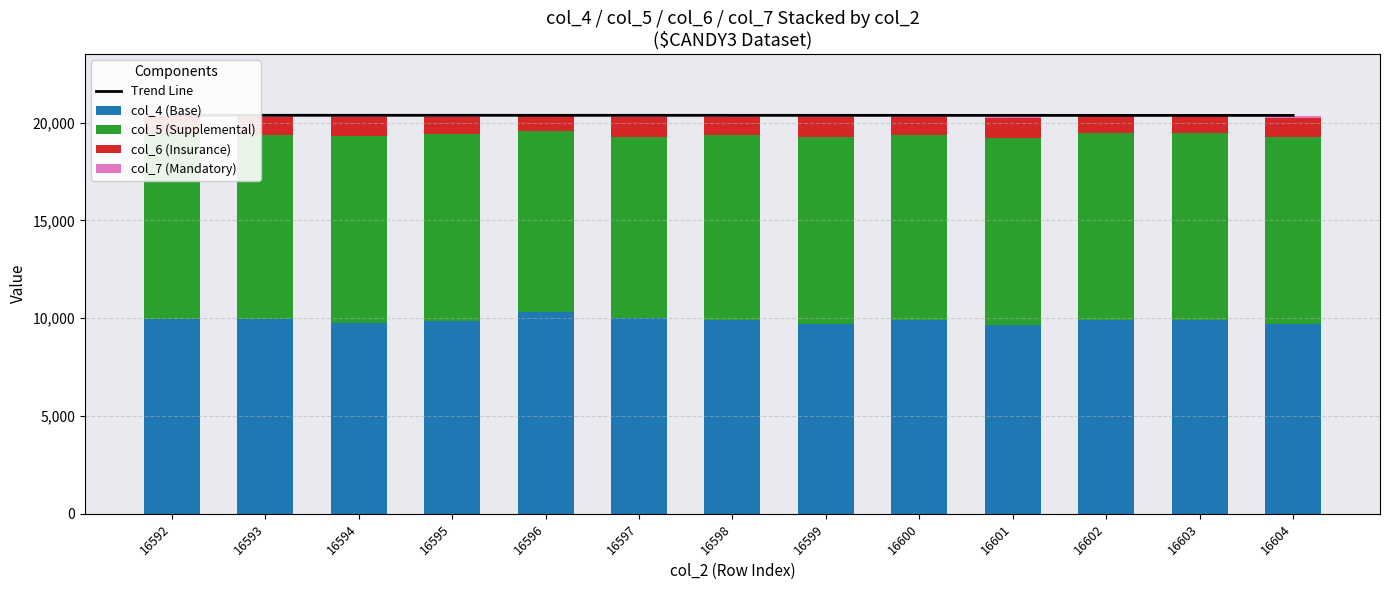

What is the total value across all series at 16603?

40795.4